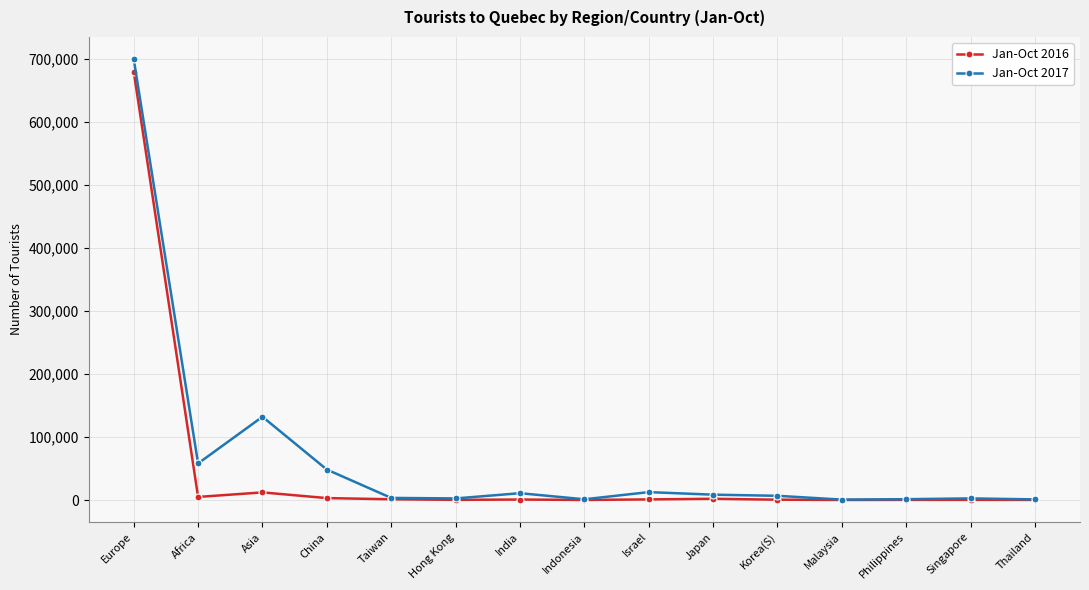

Does the chart have visible grid lines?

Yes